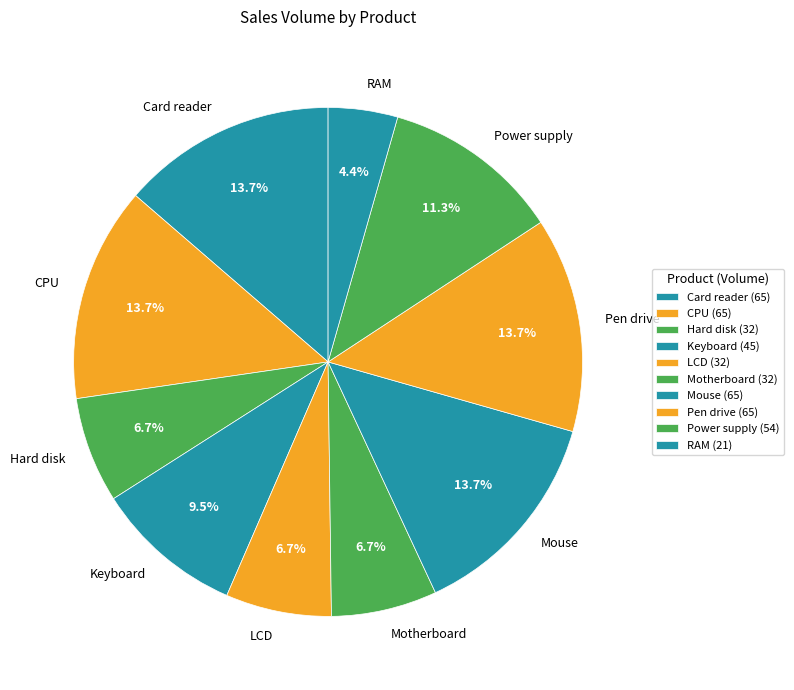

Do Hard disk and Mouse together represent more than half of the pie?

No